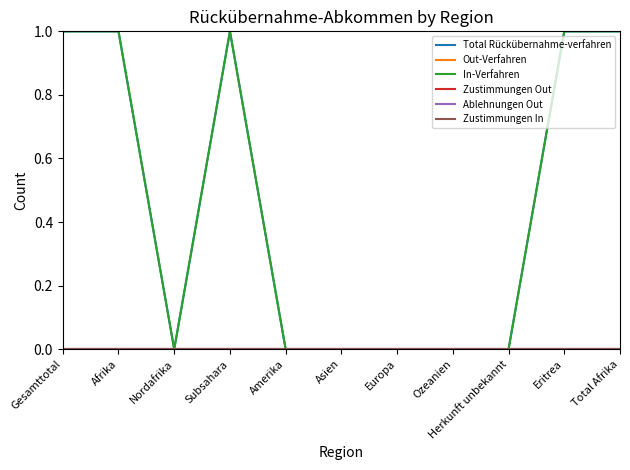

Is this an area chart (filled region under the line)?

No